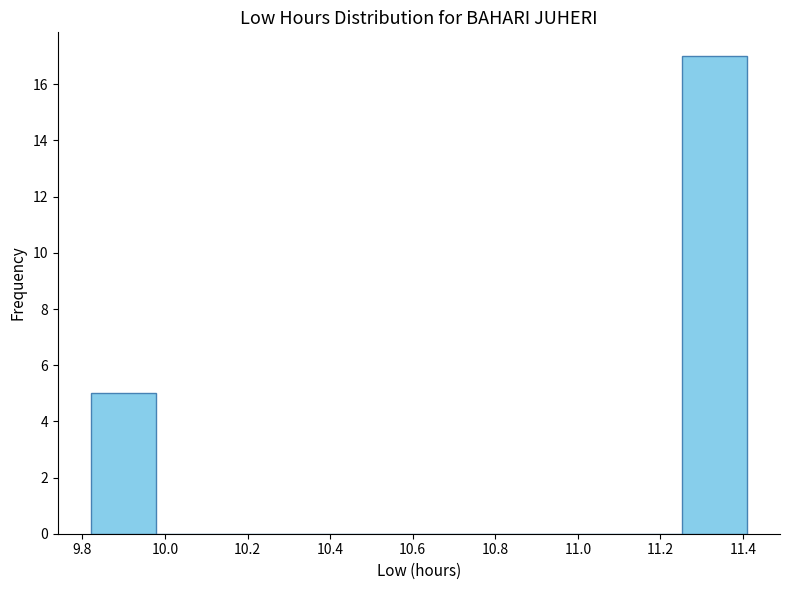

Reading left to right, transcribe this chart: for each bar, give the range it covers on the x-axis and its height. Neither the bar edges nor the heights are printed on the chart, so give them approximately, as read against the axes.

9.82 to 9.98: 5
9.98 to 10.14: 0
10.14 to 10.30: 0
10.30 to 10.46: 0
10.46 to 10.62: 0
10.62 to 10.78: 0
10.78 to 10.94: 0
10.94 to 11.10: 0
11.10 to 11.26: 0
11.26 to 11.42: 17